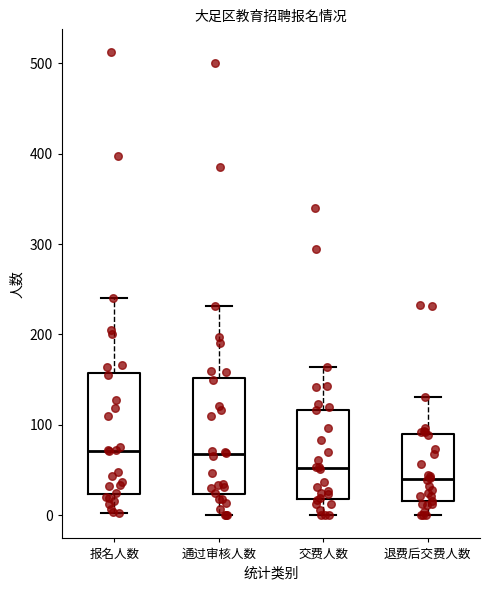

Reading left to right, transcribe this box plot: for each box, give where its median line is, the range the box spans, and where its two whiskers end, as read against the y-axis. The values are not printed on the chart, so give them approximately, as read against the axis.

报名人数: median 70, box 20 to 160, whiskers 0 to 240
通过审核人数: median 70, box 20 to 150, whiskers 0 to 230
交费人数: median 50, box 20 to 120, whiskers 0 to 160
退费后交费人数: median 40, box 20 to 90, whiskers 0 to 130